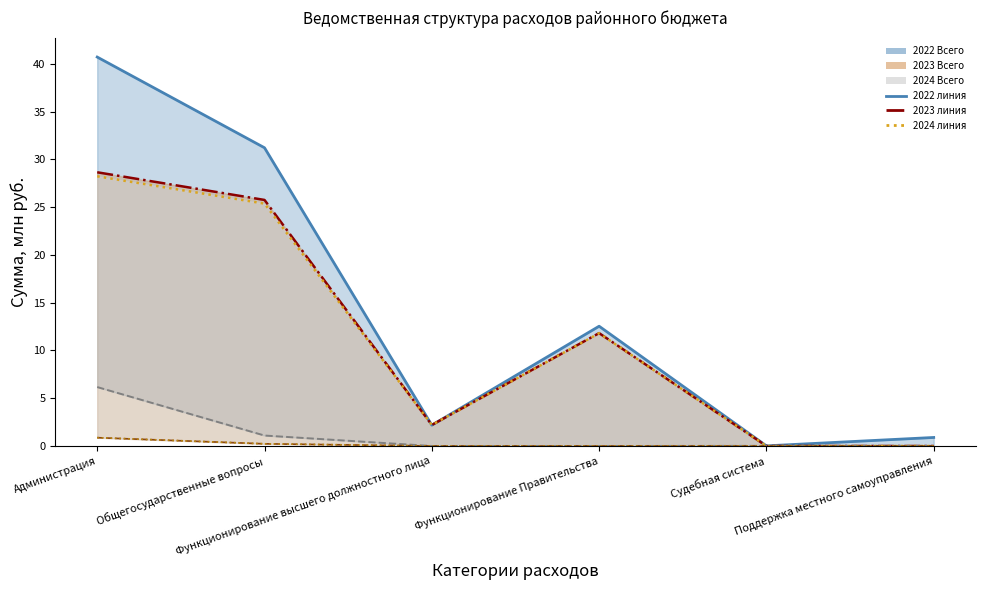

Rank the categories by 2023 Targeted value from lowest to highest.

Функционирование высшего должностного лица, Функционирование Правительства, Поддержка местного самоуправления, Судебная система, Общегосударственные вопросы, Администрация